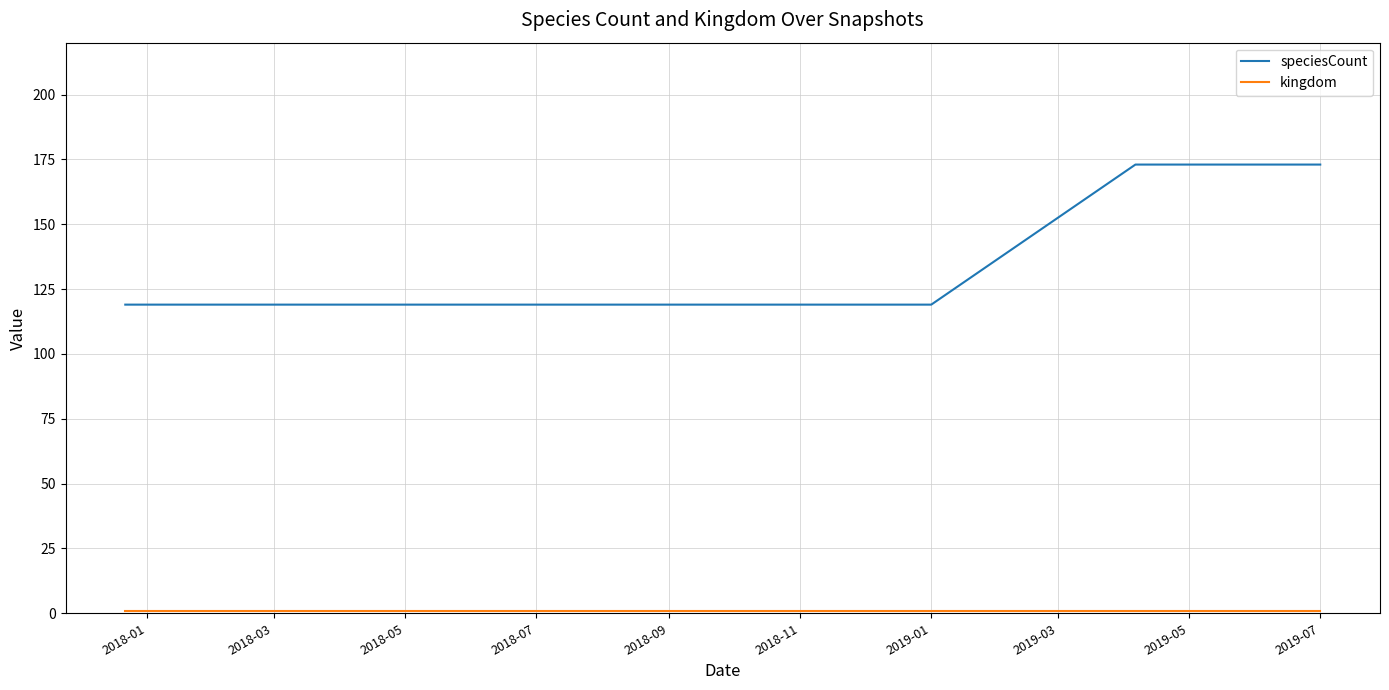

Which series has the largest range (max minus min)?

speciesCount